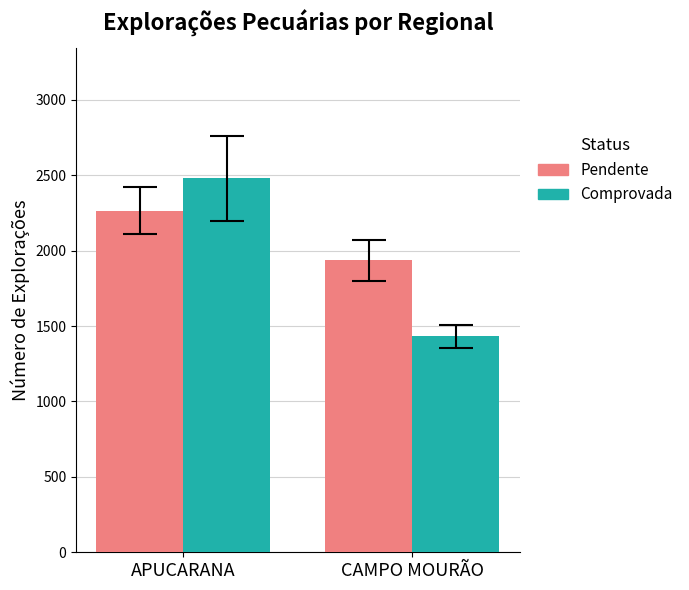

What is the greatest value displayed?

2479